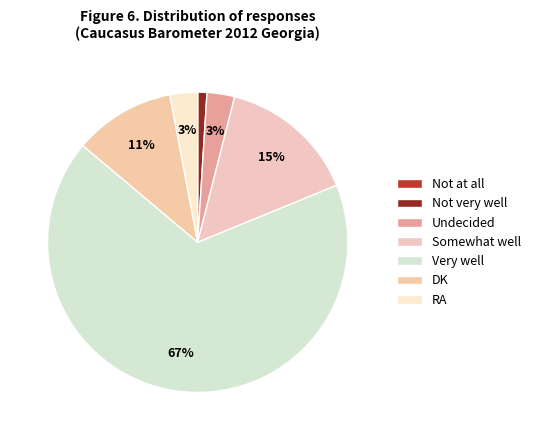

To the nearest percent, what portion does Somewhat well represent?

15%